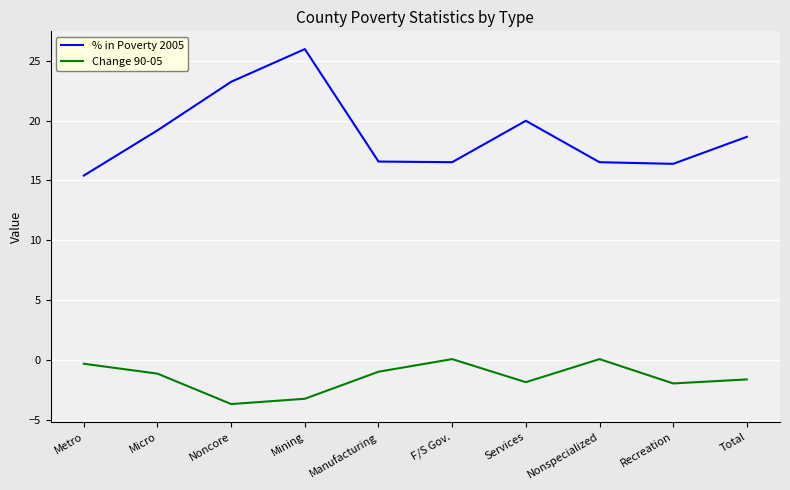

Which series has the largest total across all categories?

% in Poverty 2005